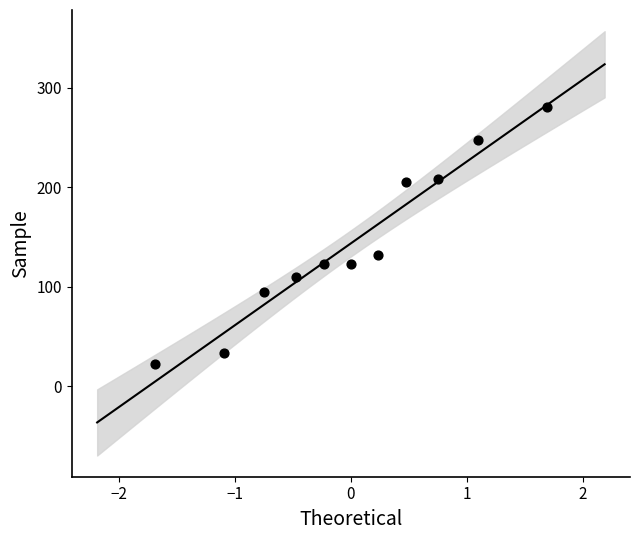

What Y value in the scatter plot is closest to 151?

132.0